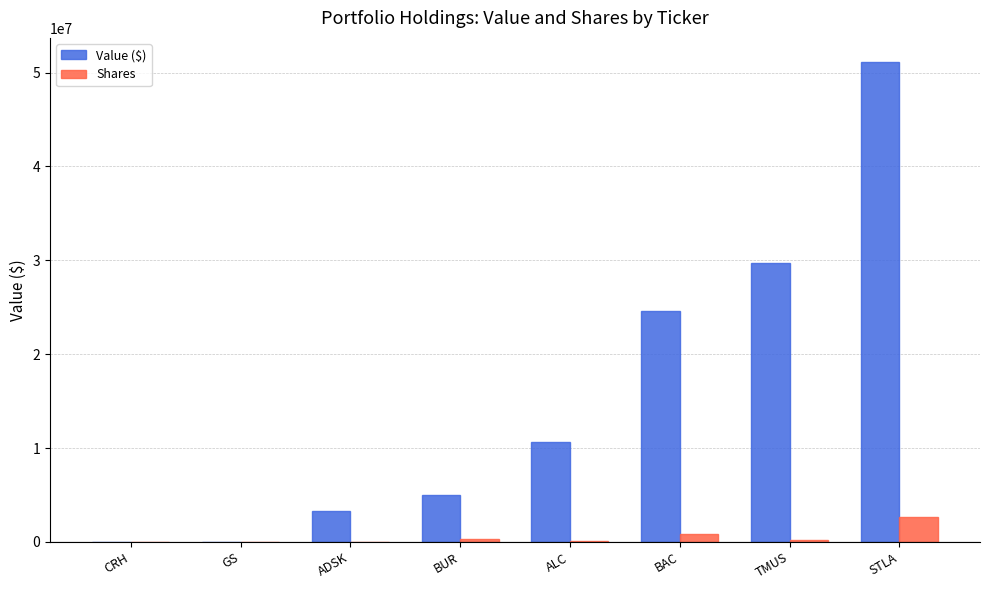

The Value ($) series shows 29677855 at TMUS. True or false?

True